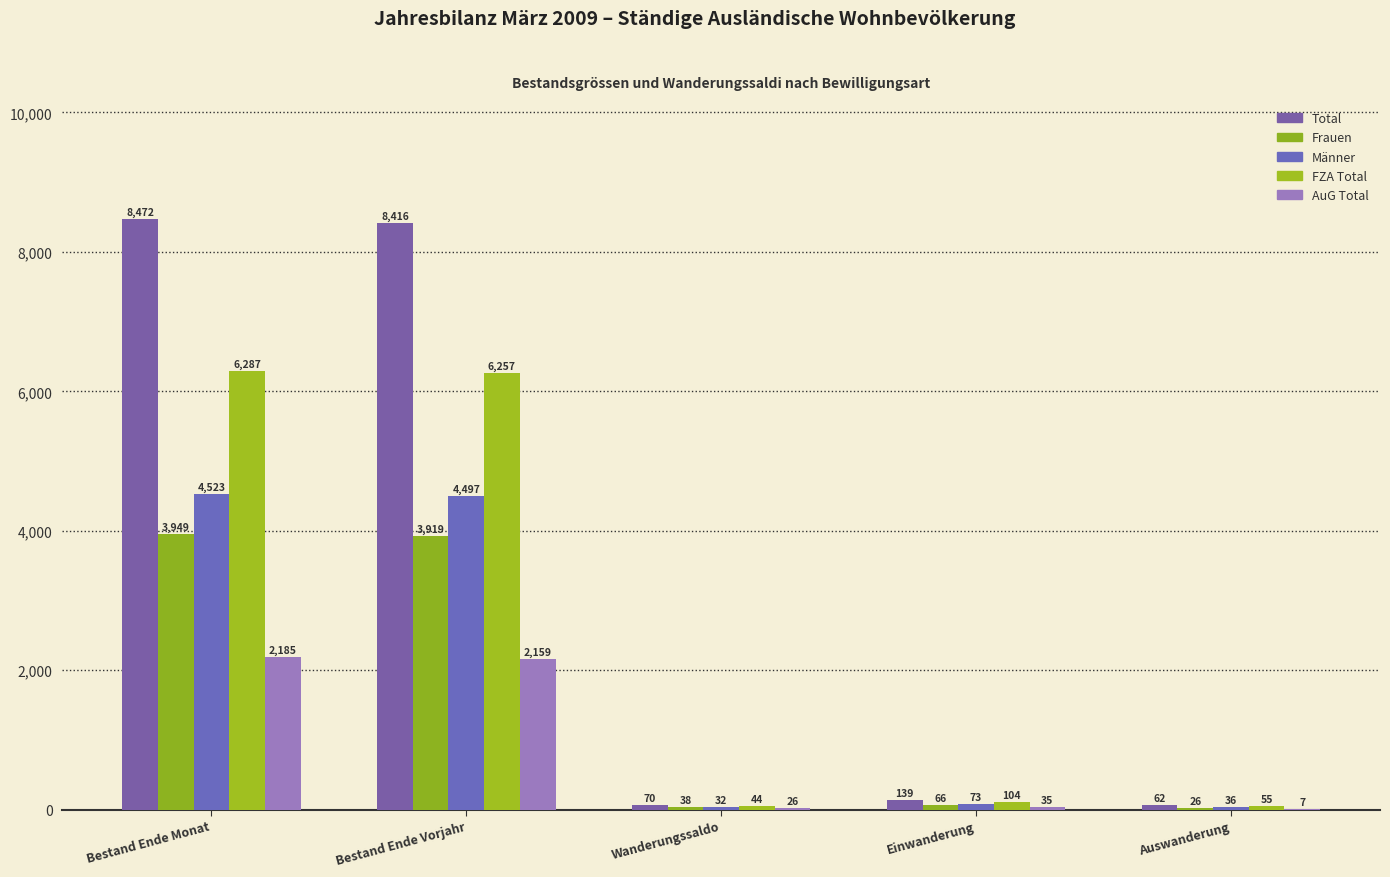

Reading left to right, transcribe all the data shown in this chart.

Total: Bestand Ende Monat=8472	Bestand Ende Vorjahr=8416	Wanderungssaldo=70	Einwanderung=139	Auswanderung=62
Frauen: Bestand Ende Monat=3949	Bestand Ende Vorjahr=3919	Wanderungssaldo=38	Einwanderung=66	Auswanderung=26
Männer: Bestand Ende Monat=4523	Bestand Ende Vorjahr=4497	Wanderungssaldo=32	Einwanderung=73	Auswanderung=36
FZA Total: Bestand Ende Monat=6287	Bestand Ende Vorjahr=6257	Wanderungssaldo=44	Einwanderung=104	Auswanderung=55
AuG Total: Bestand Ende Monat=2185	Bestand Ende Vorjahr=2159	Wanderungssaldo=26	Einwanderung=35	Auswanderung=7